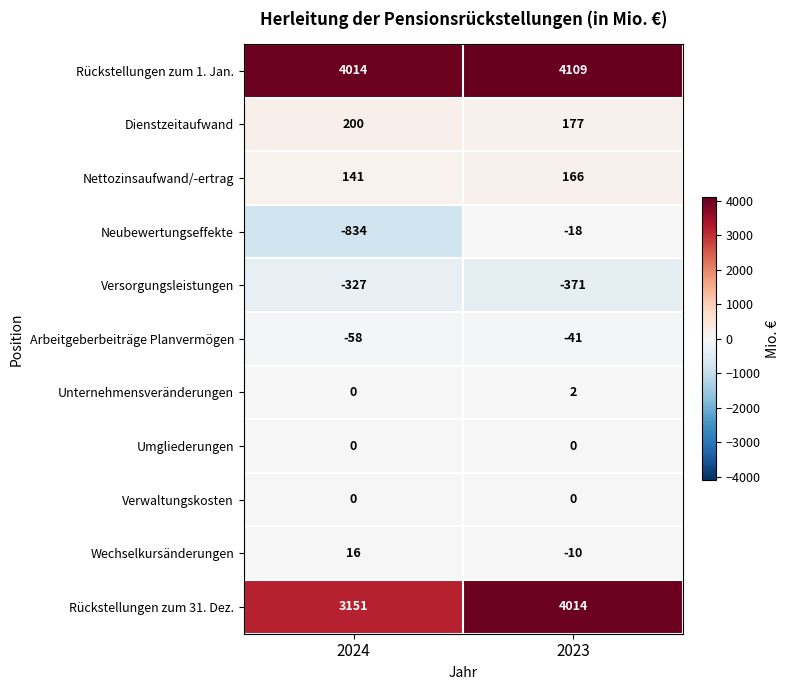

Reading right to left, what are all the values shown in this chart?

Rückstellungen zum 1. Jan.: 4109	4014
Dienstzeitaufwand: 177	200
Nettozinsaufwand/-ertrag: 166	141
Neubewertungseffekte: -18	-834
Versorgungsleistungen: -371	-327
Arbeitgeberbeiträge Planvermögen: -41	-58
Unternehmensveränderungen: 2	0
Umgliederungen: 0	0
Verwaltungskosten: 0	0
Wechselkursänderungen: -10	16
Rückstellungen zum 31. Dez.: 4014	3151